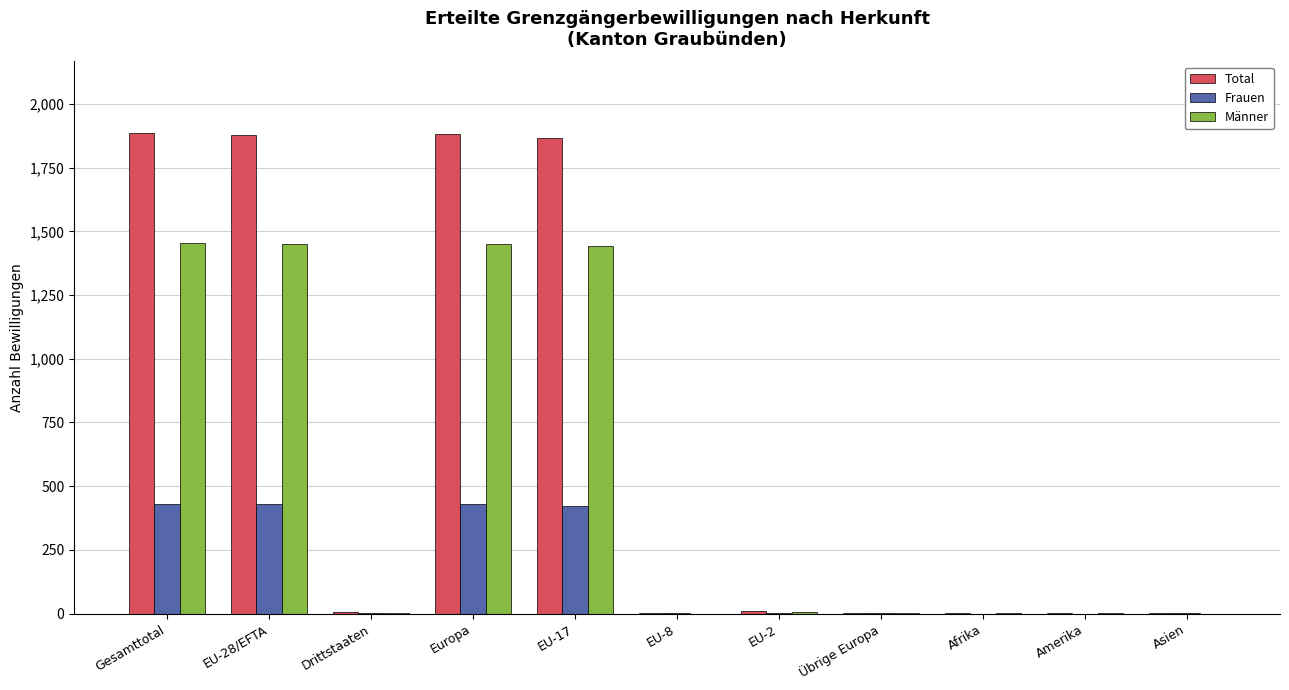

Which series changed the most between Europa and Amerika?

Total